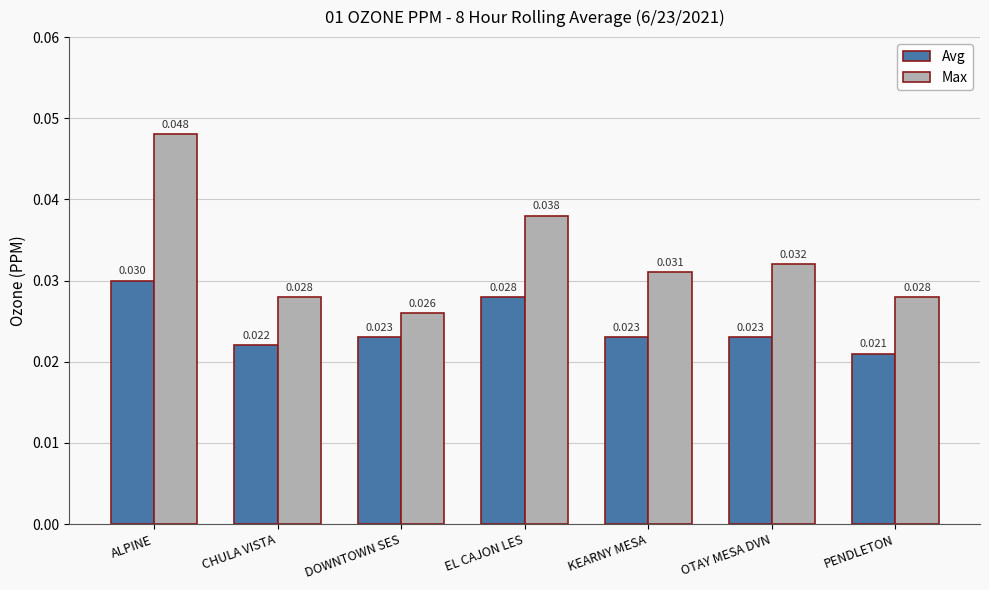

At which category is the sum across all series the highest?

ALPINE